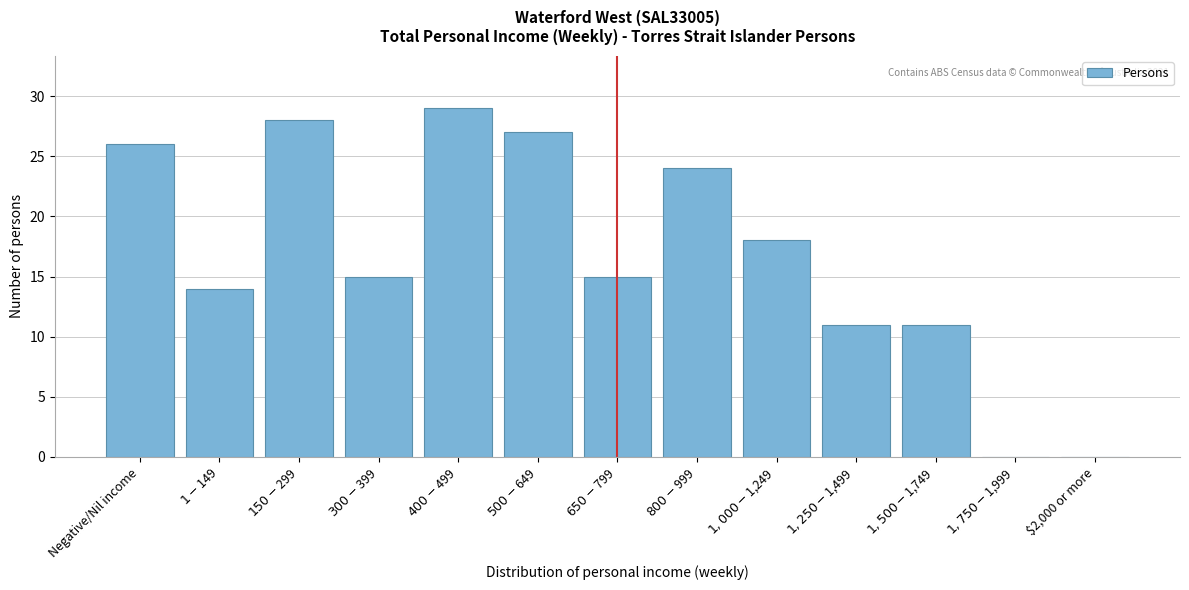

What is the sum of all values?

218